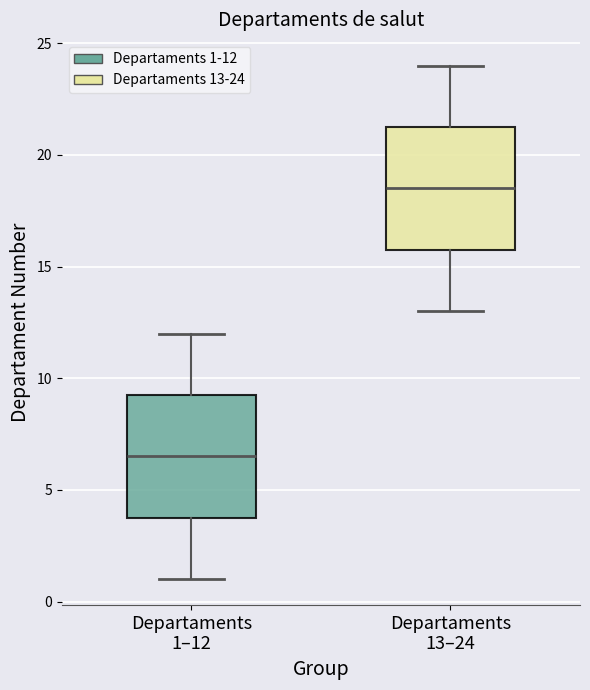

Reading left to right, read every box against the y-axis: the position of its median line, the range the box covers, and the ends of its whiskers. The values are not printed on the chart, so give them approximately, as read against the axis.

Departaments 1–12: median 6.5, box 4.0 to 9.5, whiskers 1.0 to 12.0
Departaments 13–24: median 18.5, box 16.0 to 21.5, whiskers 13.0 to 24.0